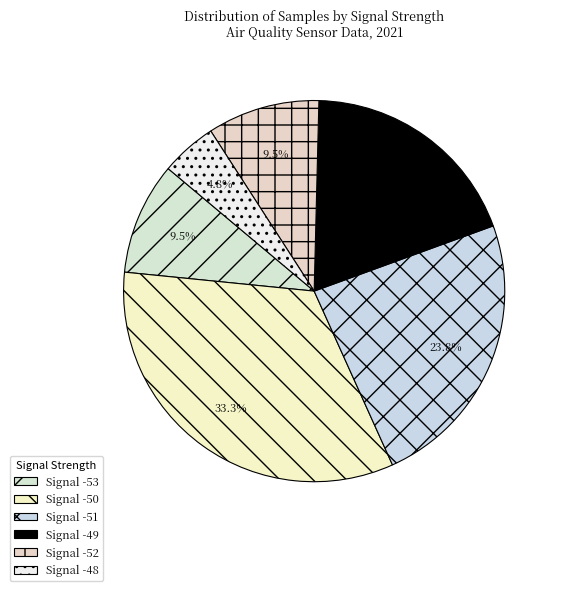

What is the largest slice in the pie chart?

Signal -50